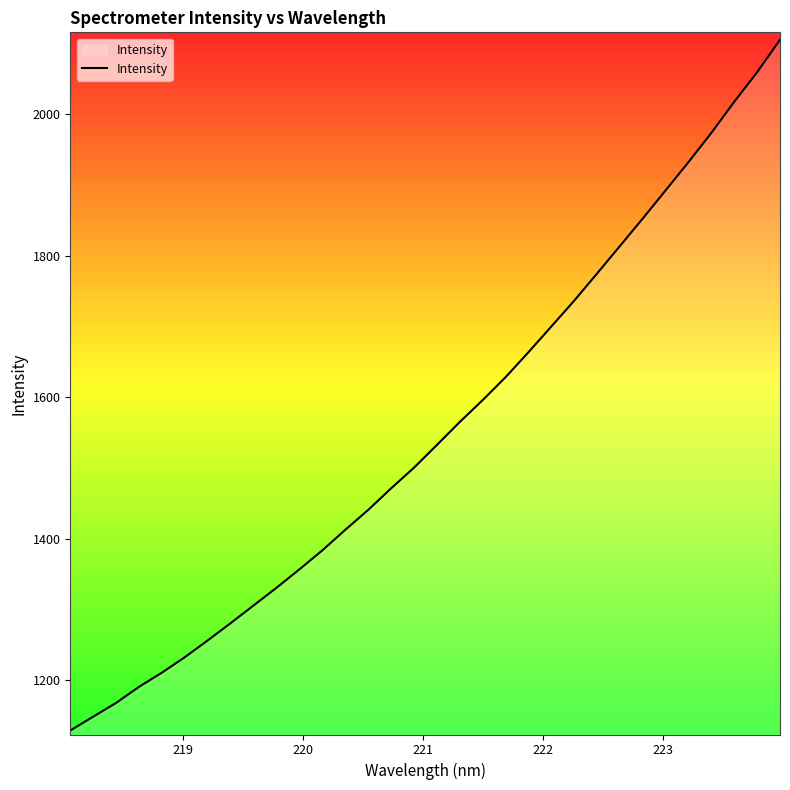

What is the difference between the maximum and minimum values?

976.2